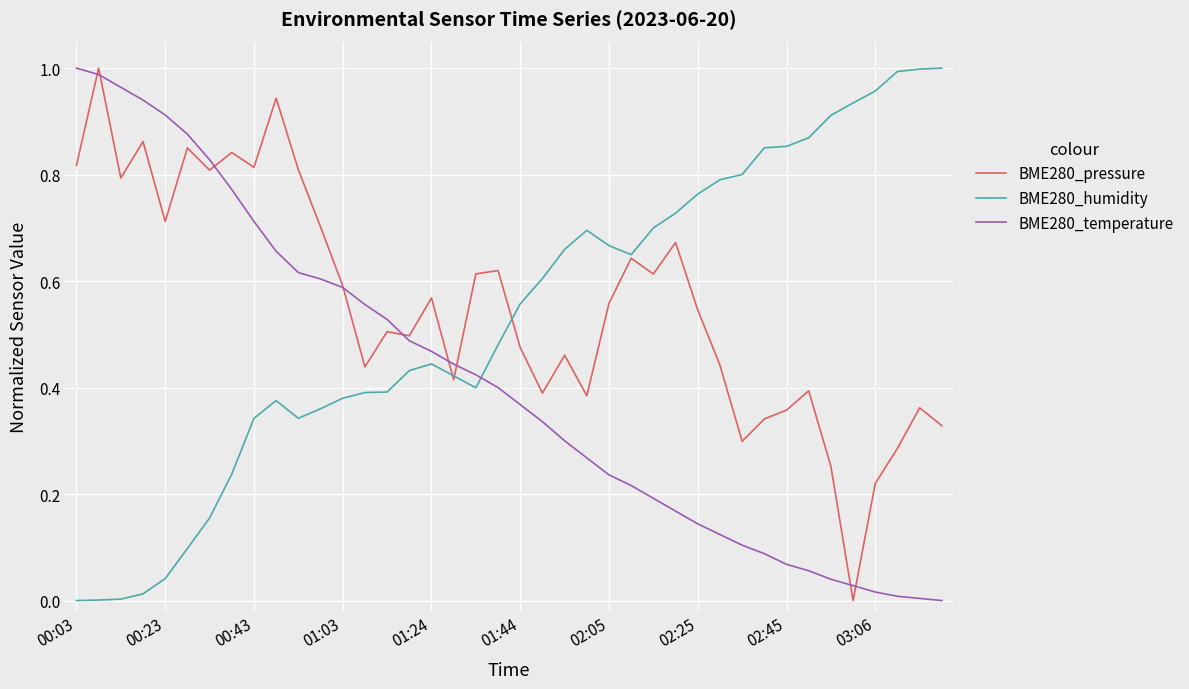

Rank the series by their average value, from highest to lowest.

BME280_pressure, BME280_humidity, BME280_temperature